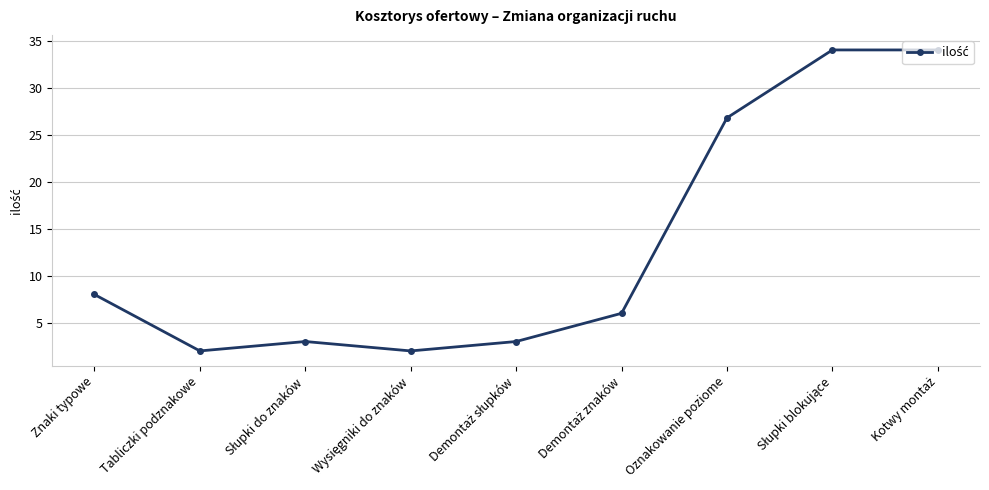

Where is the first local minimum?

Tabliczki podznakowe